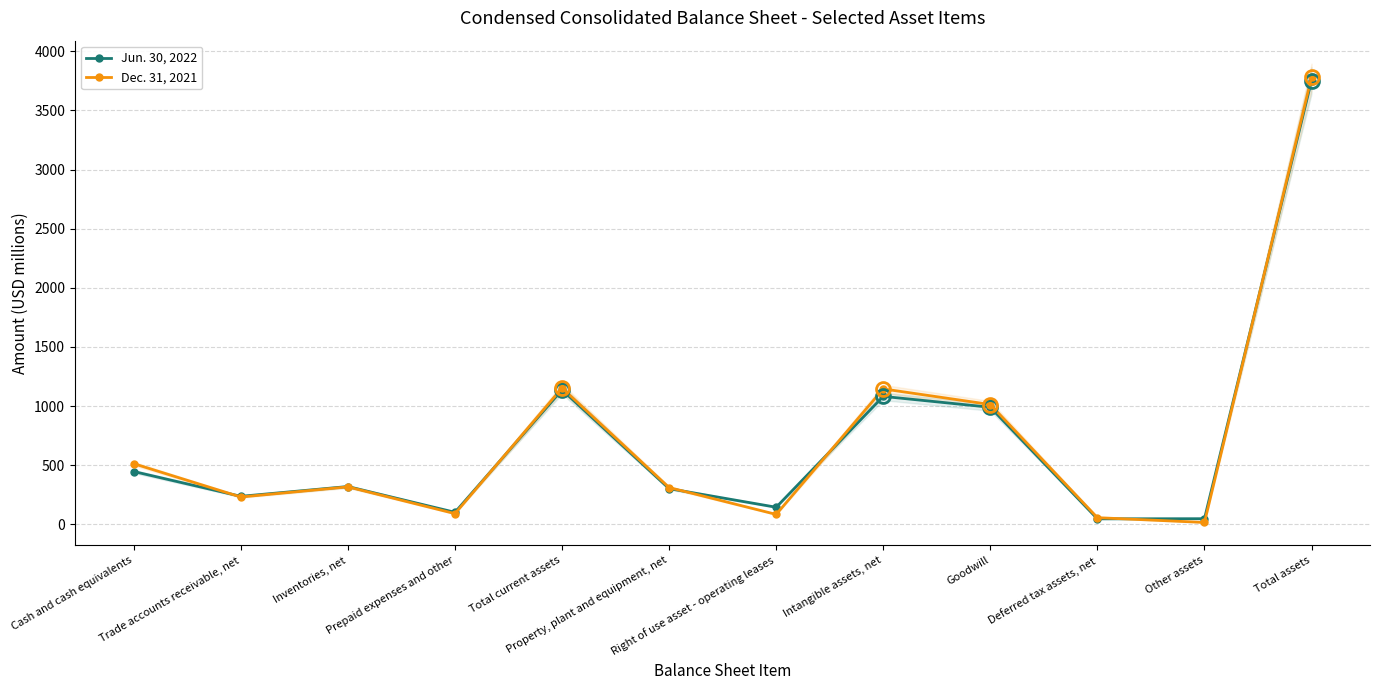

What is the label of the 8th point from the left?

Intangible assets, net